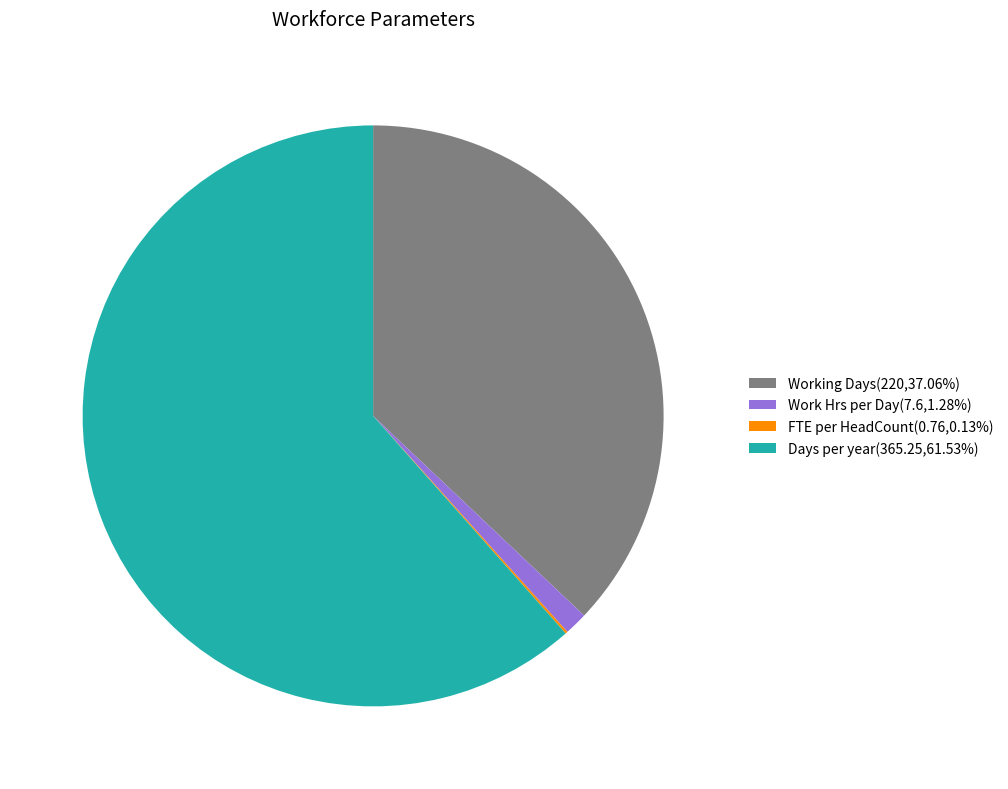

Do Work Hrs per Day and Working Days together represent more than half of the pie?

No